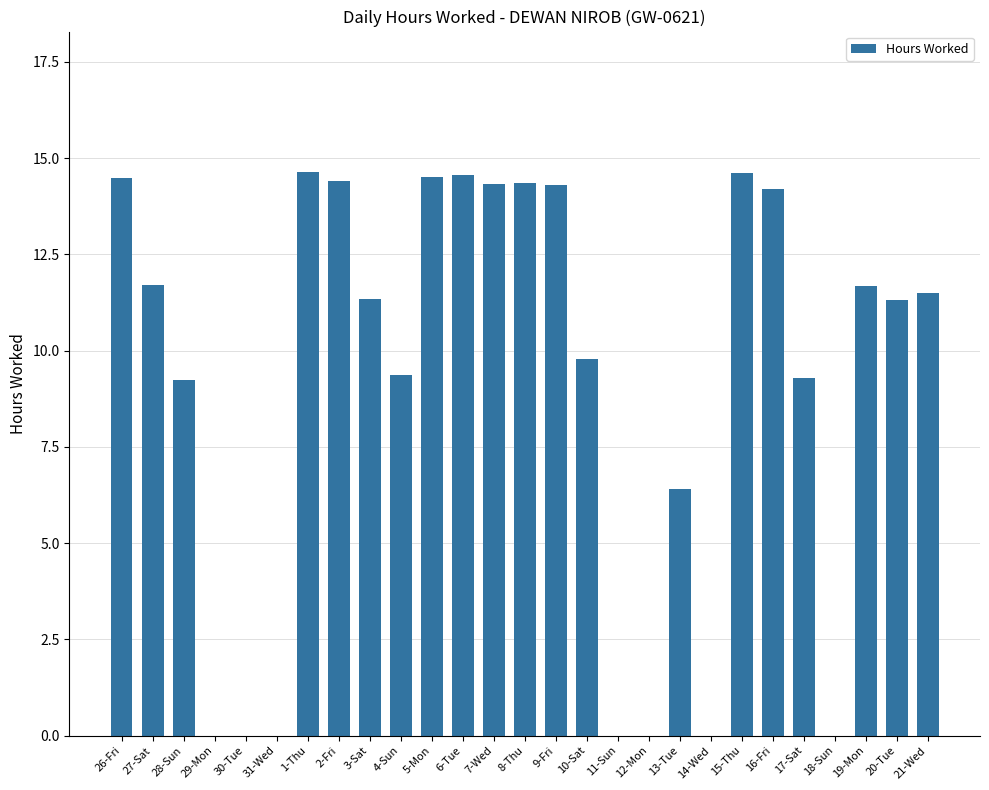

What is the change in value from 16-Fri to 20-Tue?

-2.9